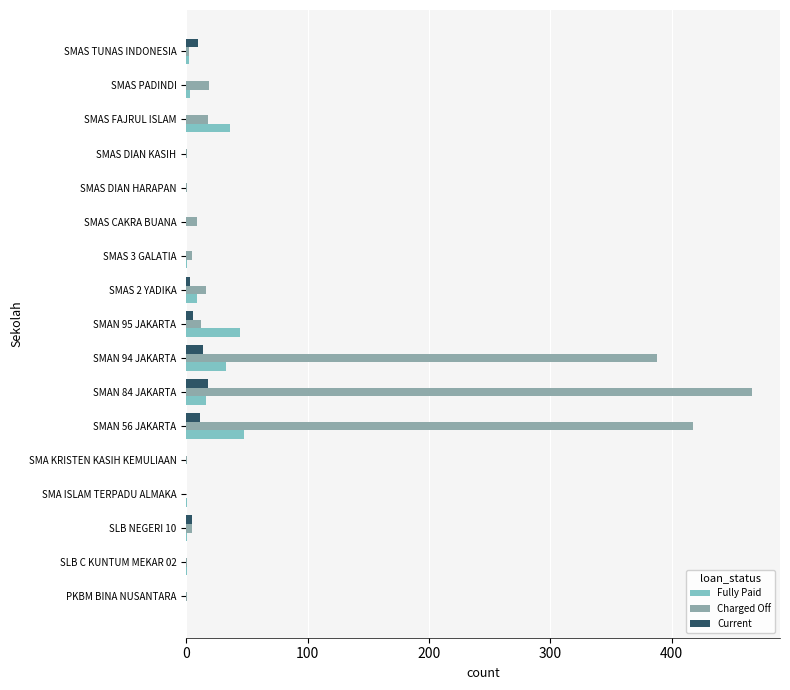

At which category does the chart reach its peak across all series?

SMAN 84 JAKARTA